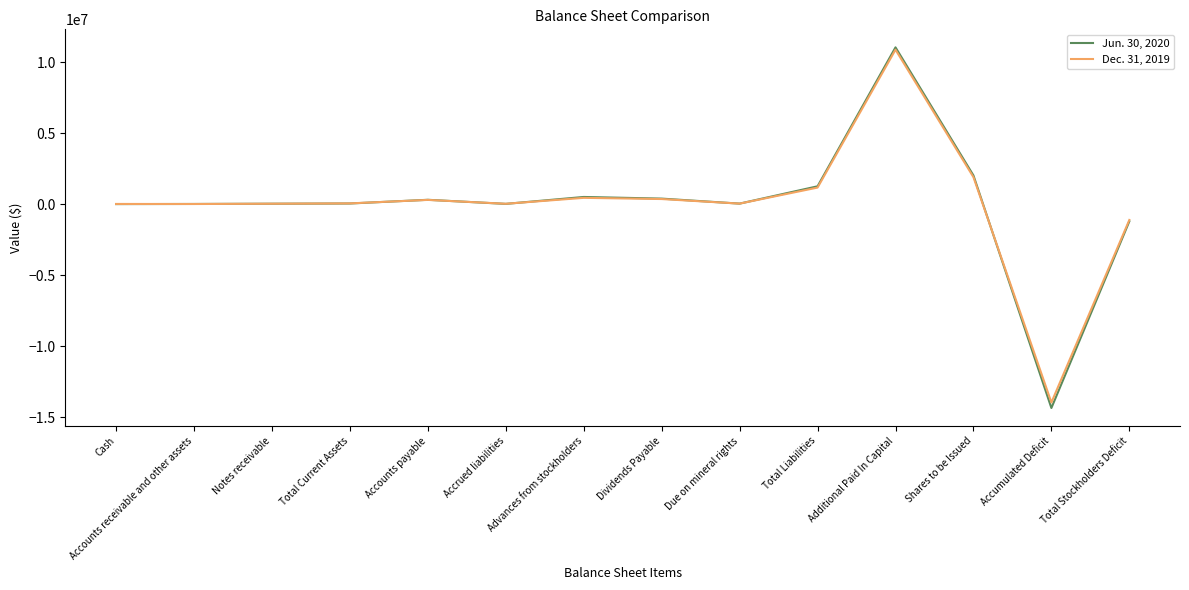

Read the Jun. 30, 2020 value at Notes receivable, to the nearest 50.

29700